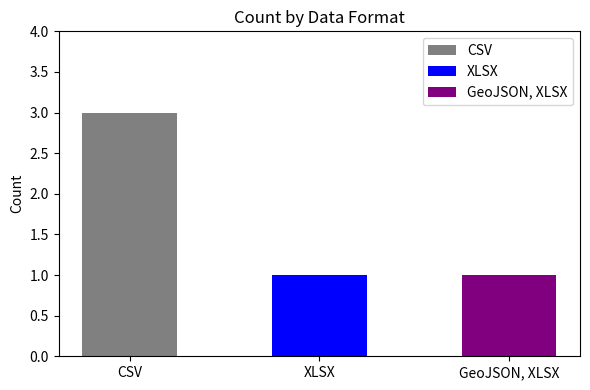

How many values exceed 1?

1